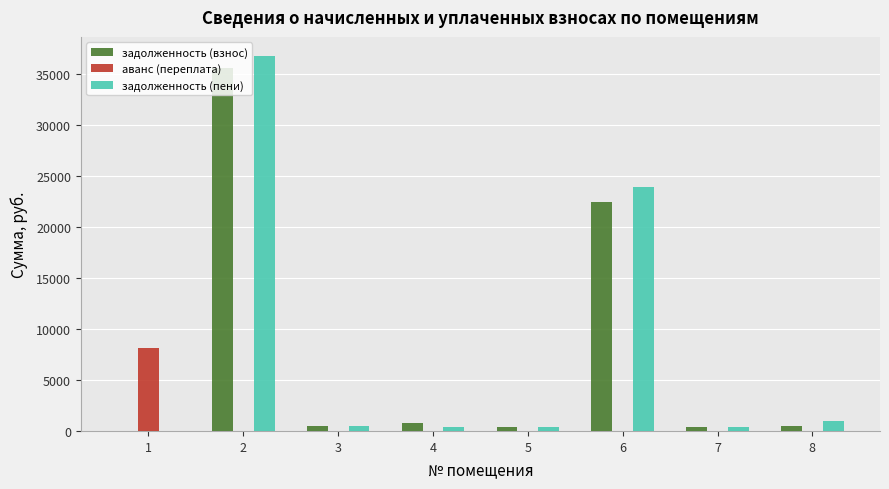

Where does the задолженность (пени) series first go above 517?

2